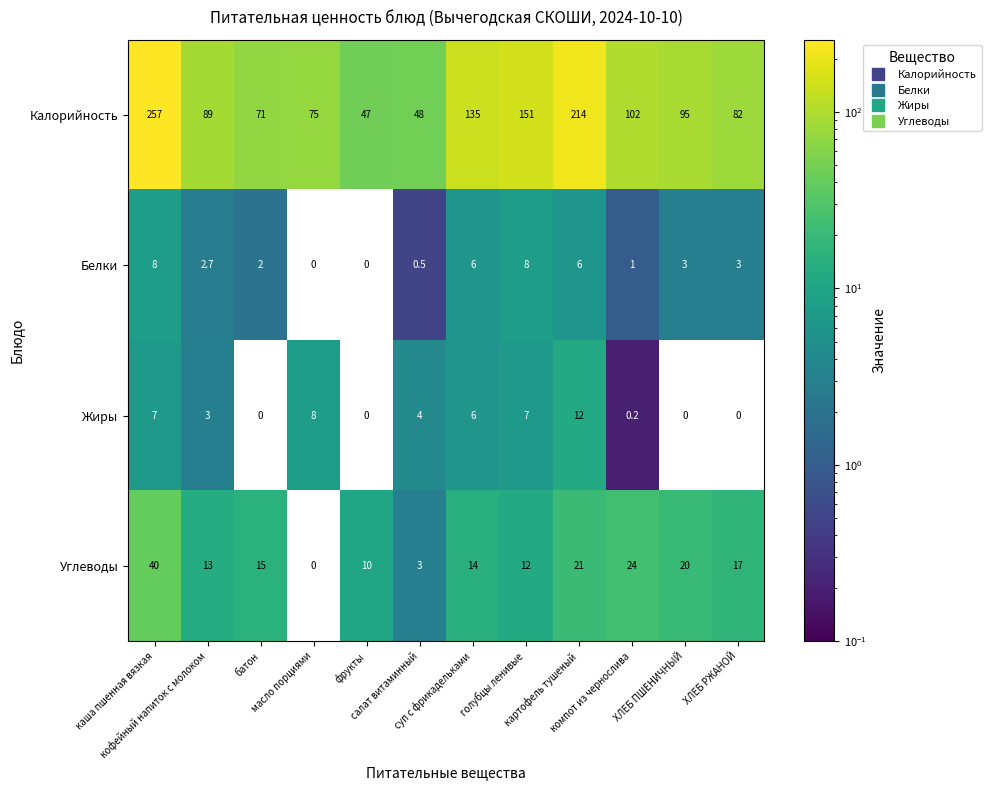

At how many categories does at least one series exceed 74?

9